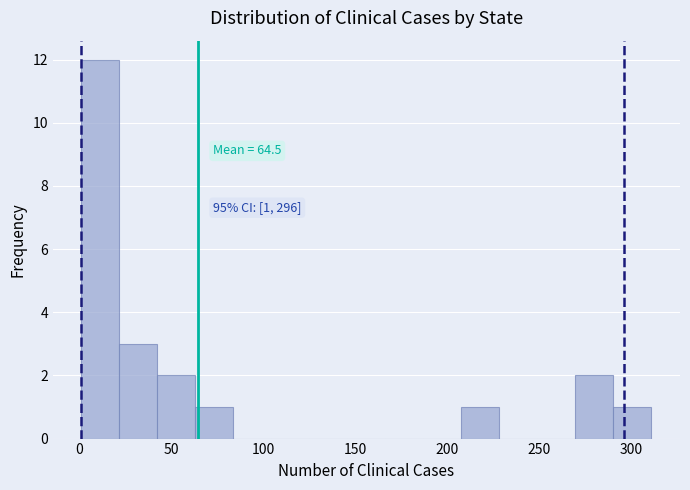

Which range on the x-axis has the tallest bar?

0 to 20